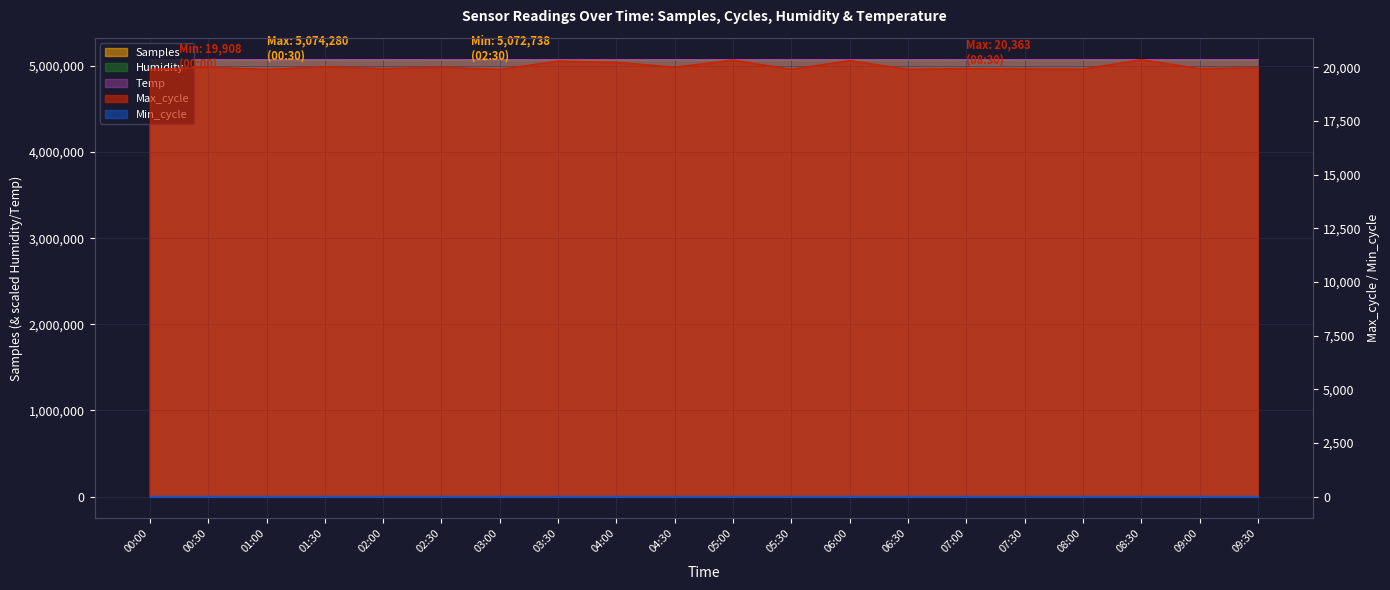

What is the average value of the Temp series?

5073316.2